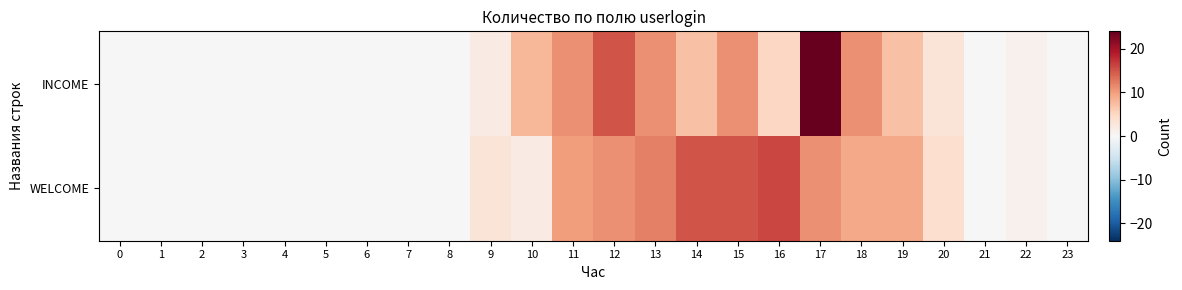

Count the number of categories in the chart.

24